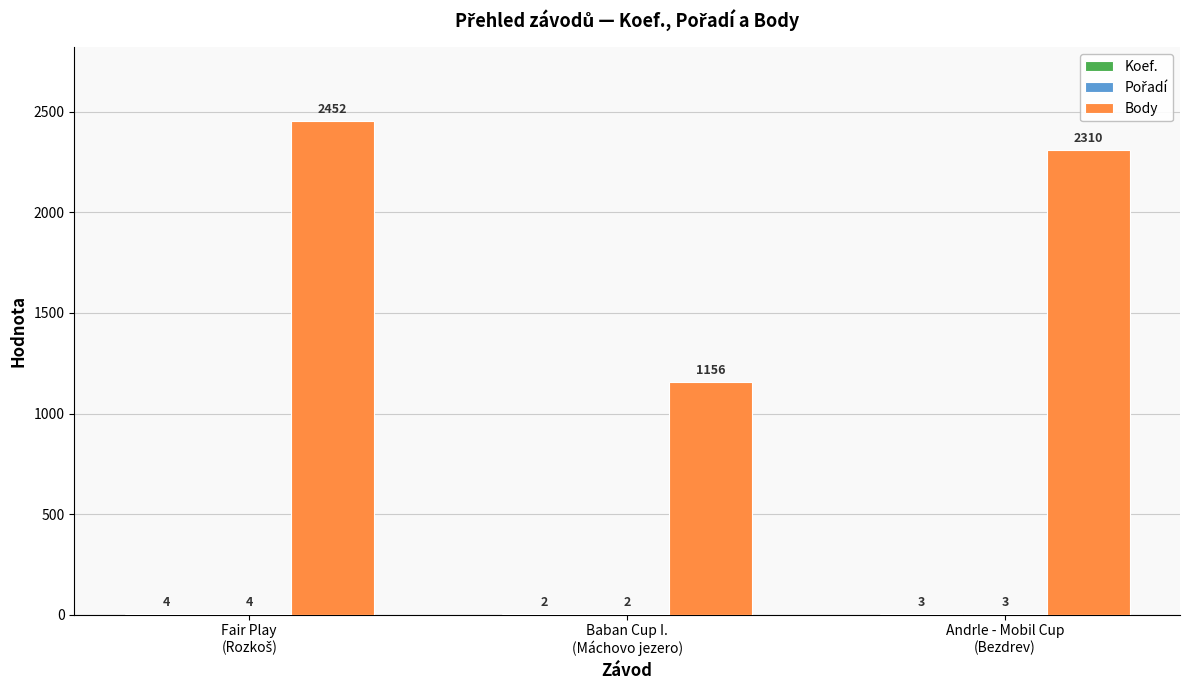

What is the greatest value displayed?

2452